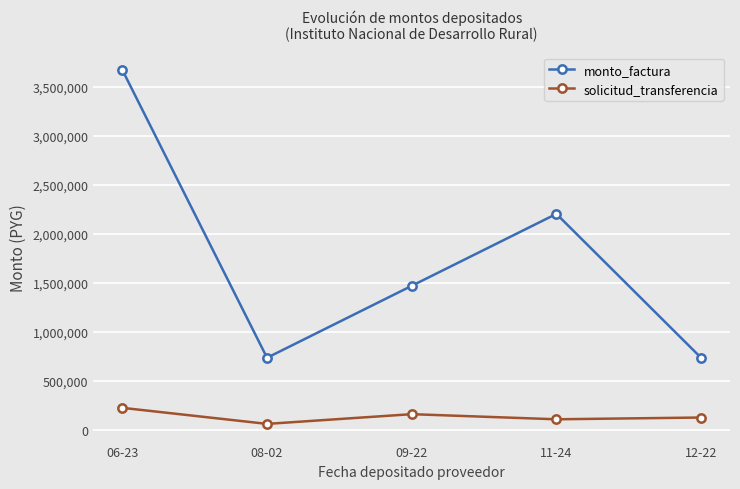

What is the label of the 5th point from the right?

06-23